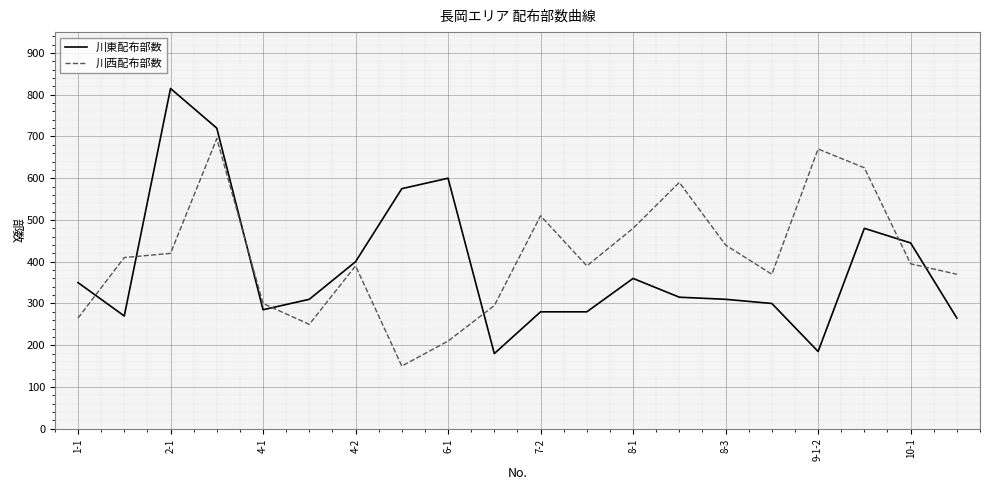

True or false: 川西配布部数 and 川東配布部数 cross at least once.

True